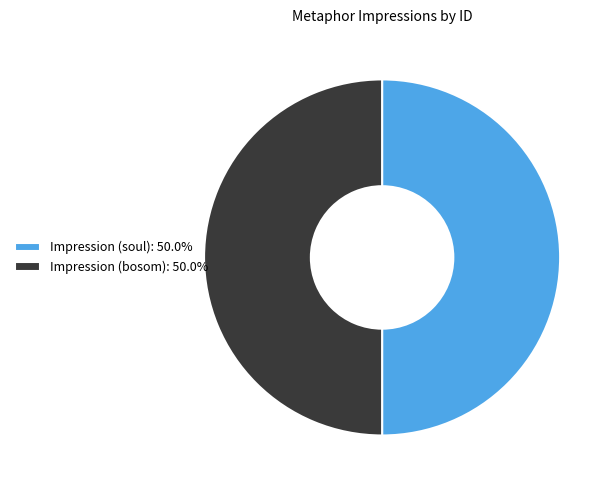

Is the sum of Impression (soul) and Impression (bosom) greater than half?

Yes